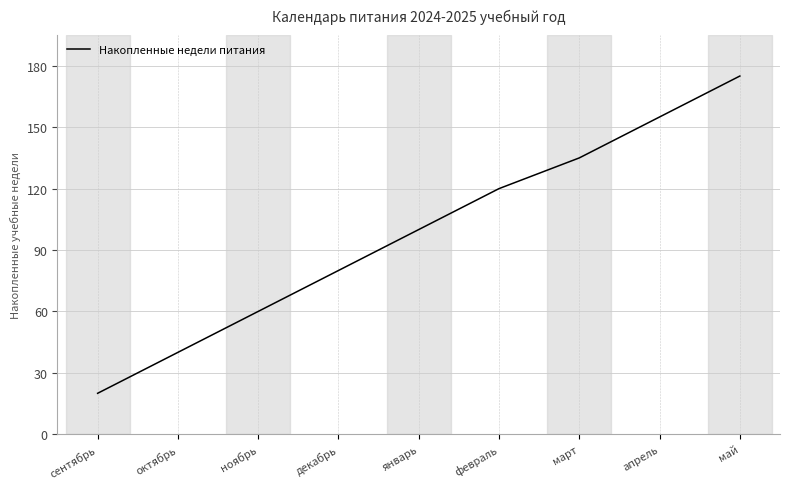

Reading left to right, list all the values displayed in this chart.

сентябрь=20	октябрь=40	ноябрь=60	декабрь=80	январь=100	февраль=120	март=135	апрель=155	май=175